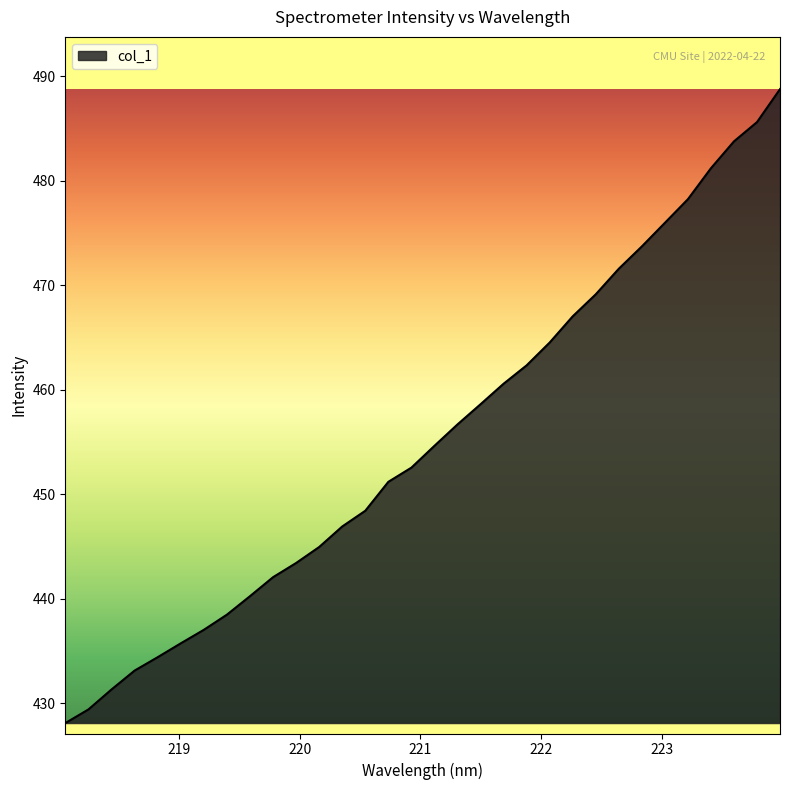

What is the difference between the maximum and minimum values?

60.7